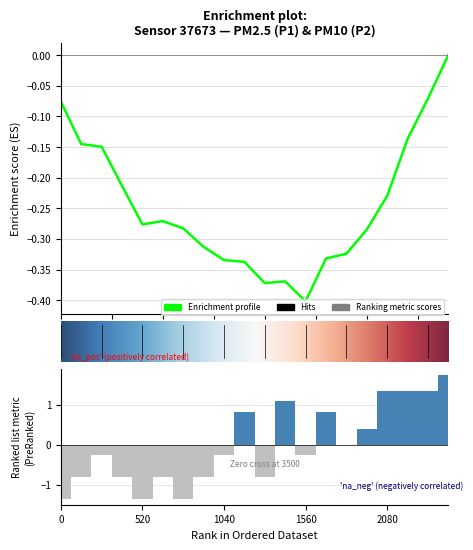

Does the chart contain any negative values?

Yes